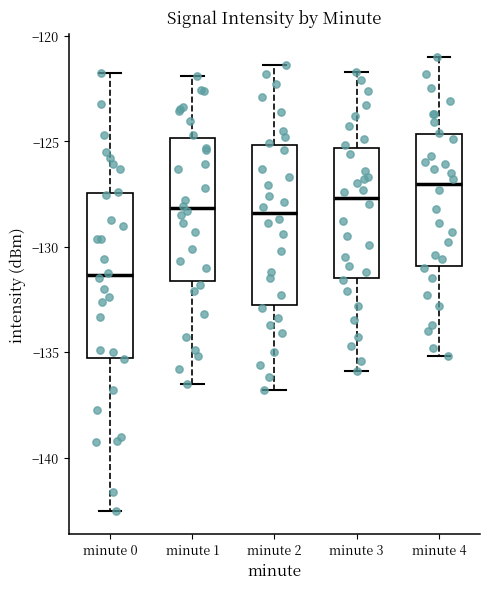

Reading left to right, transcribe this box plot: for each box, give where its median line is, the range the box spans, and where its two whiskers end, as read against the y-axis. The values are not printed on the chart, so give them approximately, as read against the axis.

minute 0: median -131.5, box -135.5 to -127.5, whiskers -142.5 to -122.0
minute 1: median -128.0, box -131.5 to -125.0, whiskers -136.5 to -122.0
minute 2: median -128.5, box -132.5 to -125.0, whiskers -137.0 to -121.5
minute 3: median -127.5, box -131.5 to -125.5, whiskers -136.0 to -121.5
minute 4: median -127.0, box -131.0 to -124.5, whiskers -135.0 to -121.0